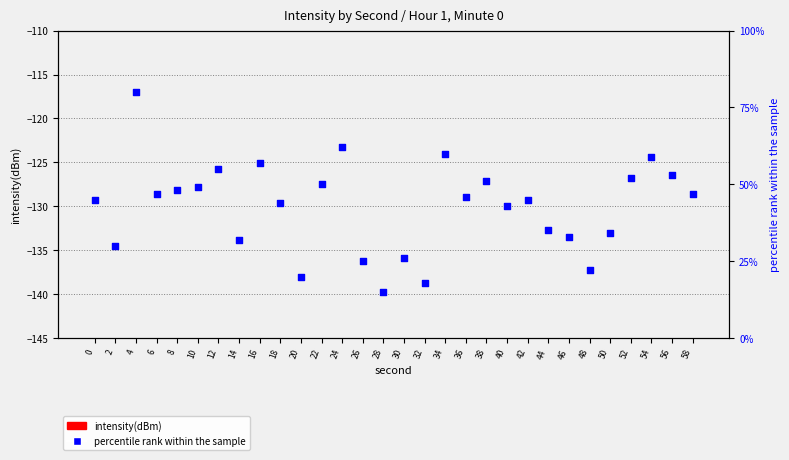

Which series contains the lowest Y value?

intensity(dBm)